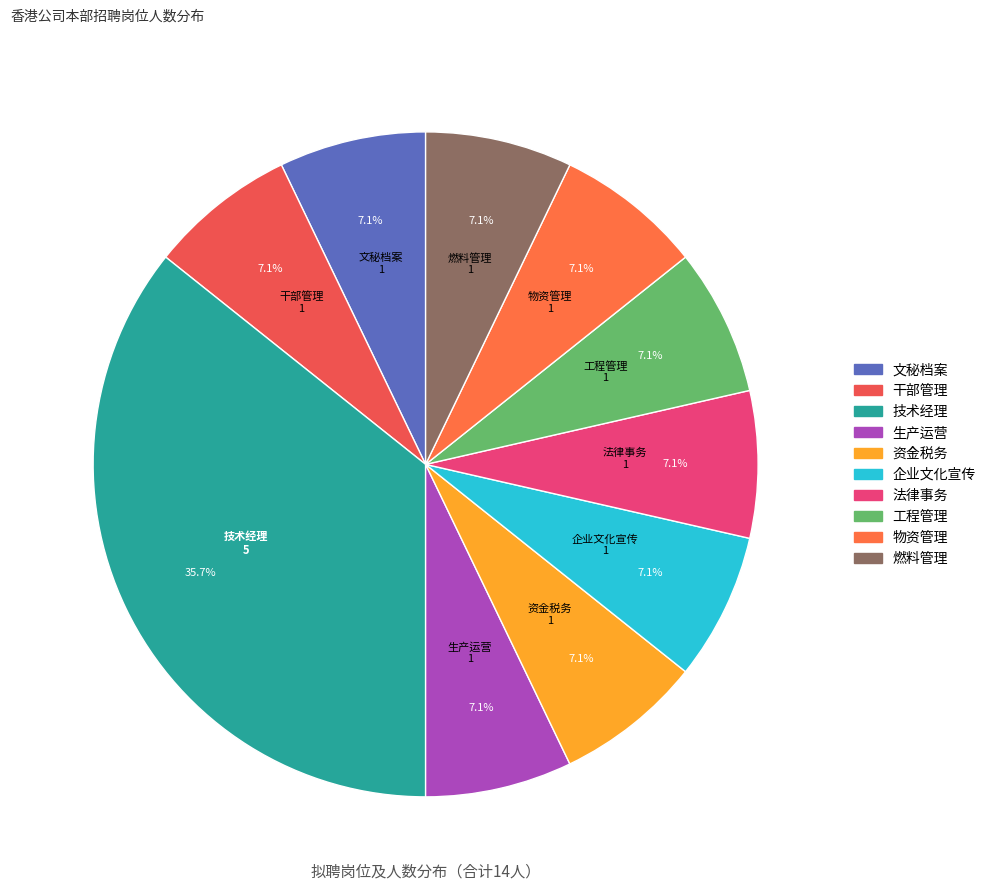

What is the ratio of the value at 燃料管理 to the value at 文秘档案?

1.0